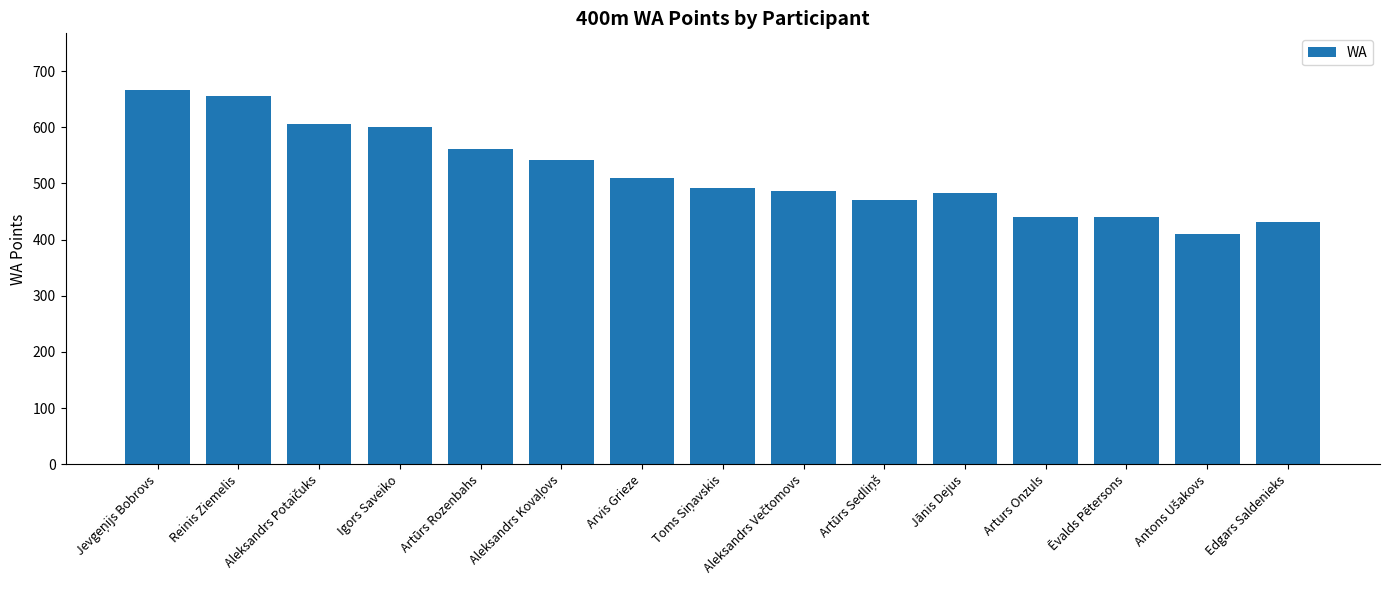

What is the average value?

520